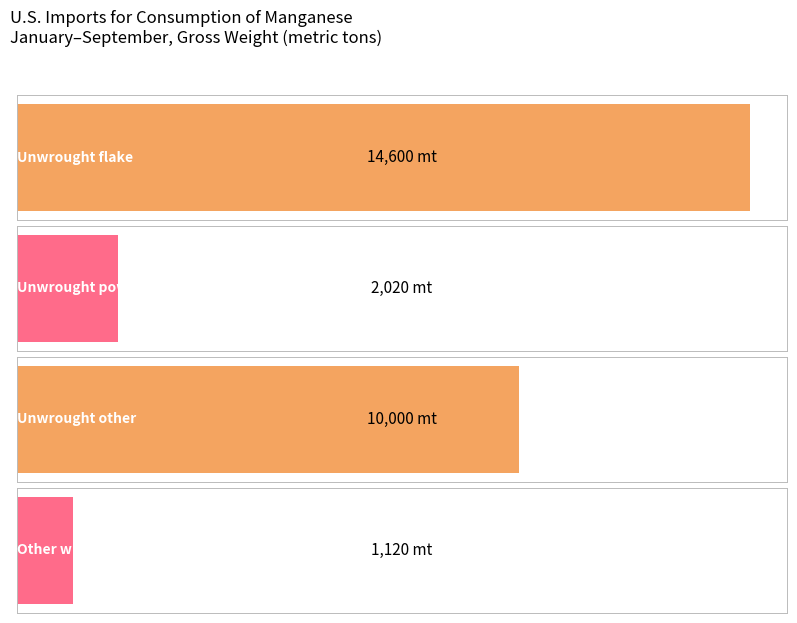

What is the difference between the second highest and minimum values in the Gross weight (Jan-Sep) series?

8880